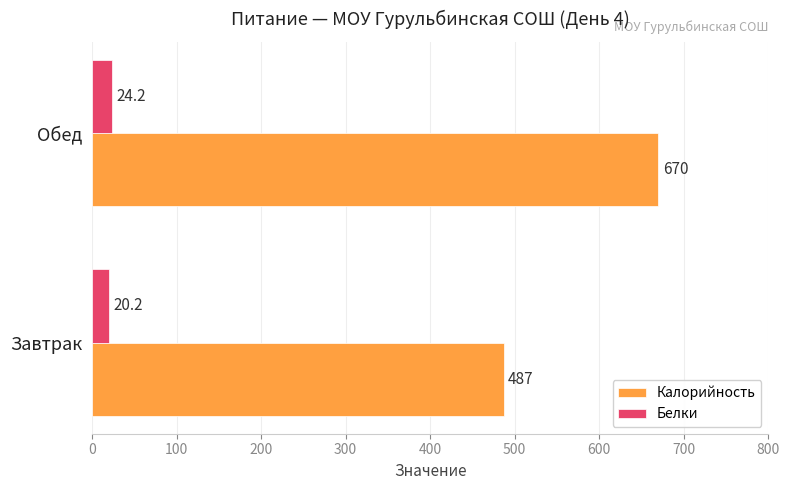

Which series has the largest total across all categories?

Калорийность